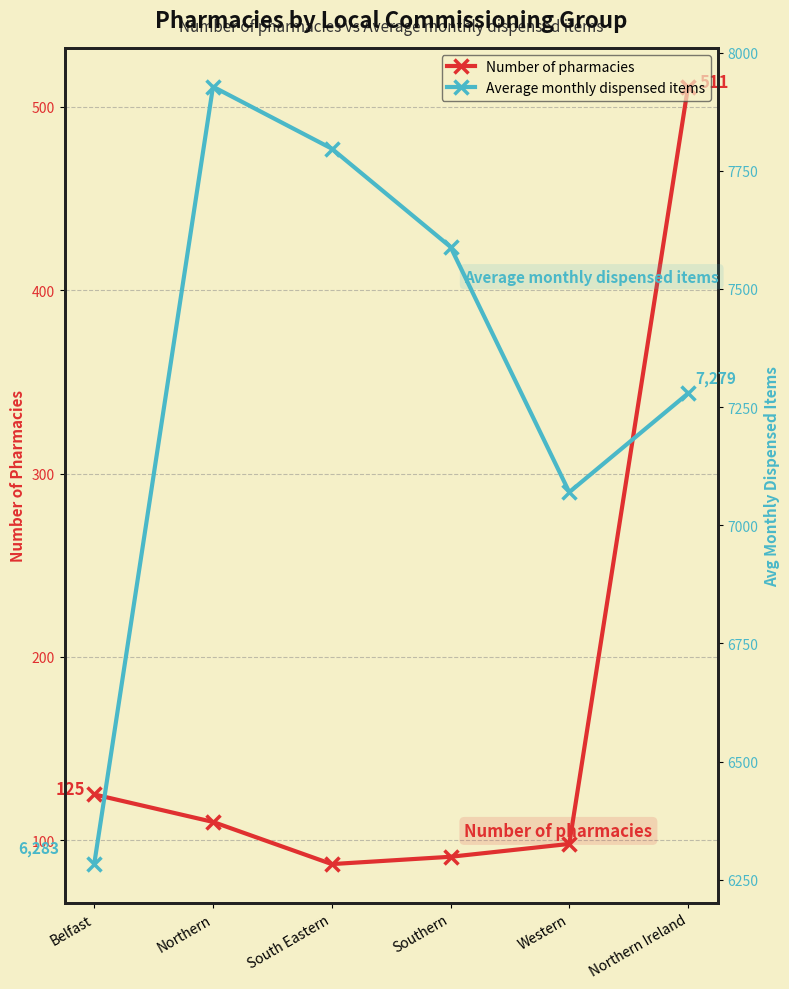

What is the sum of the Average monthly dispensed items values at Northern and South Eastern?

15725